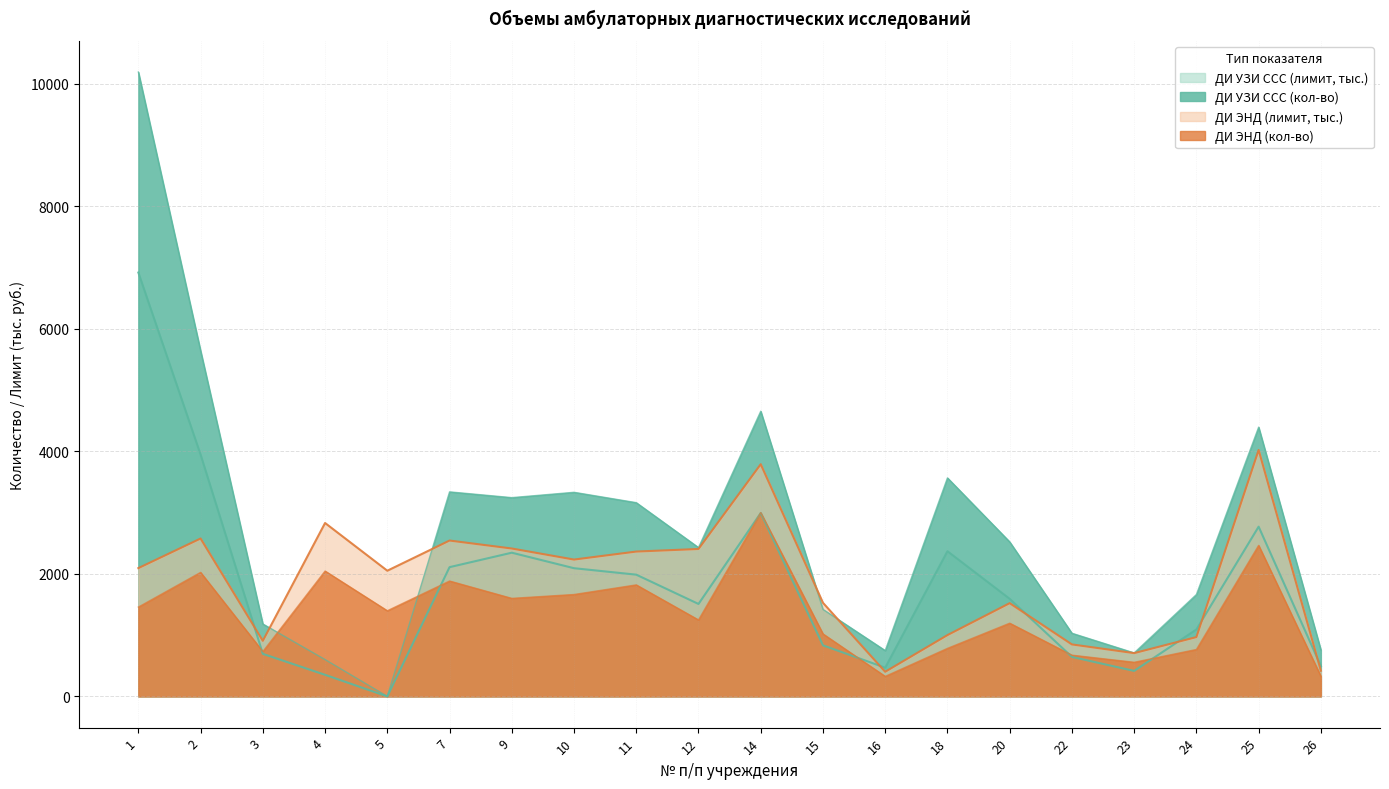

How many interior local valleys does the ДИ ЭНД (кол-во) series have?

6